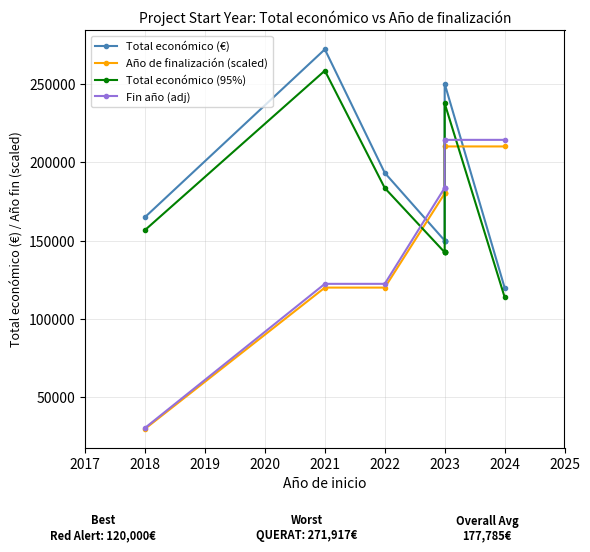

Does the chart display data point markers on the line(s)?

Yes